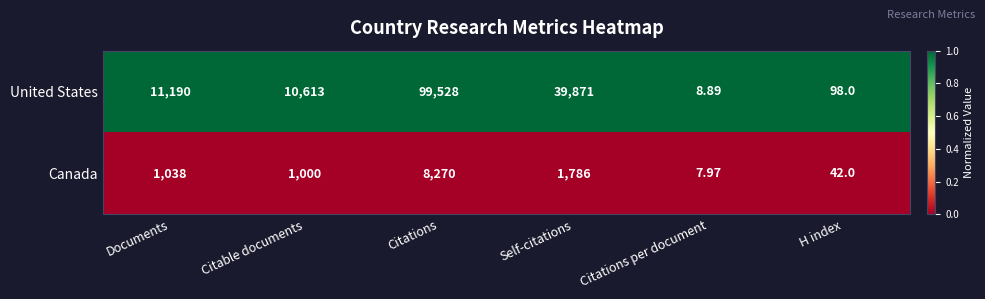

What is the spread (max minus min) of values at Citations per document?

0.9